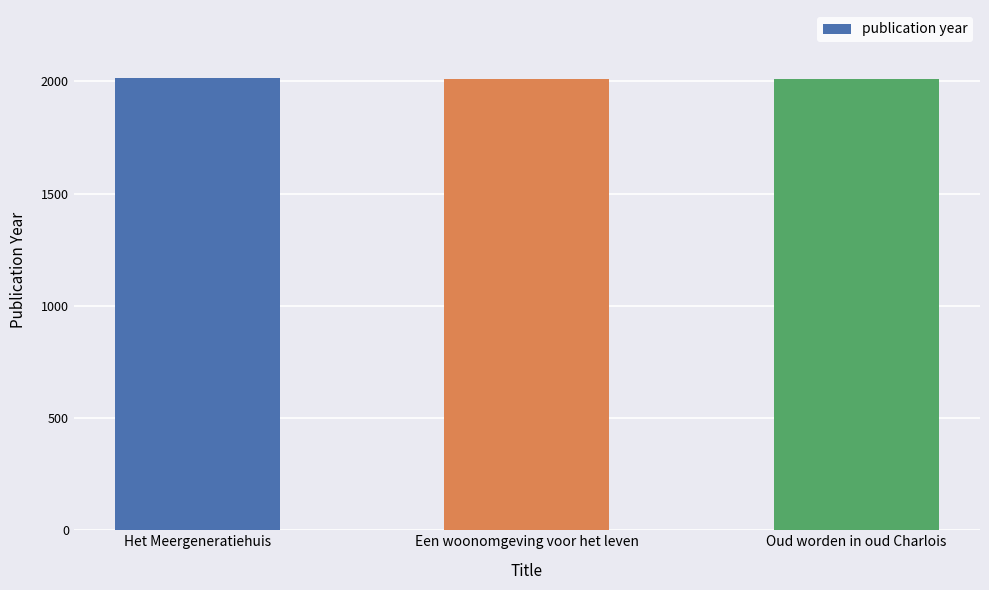

What is the minimum value shown in the chart?

2011